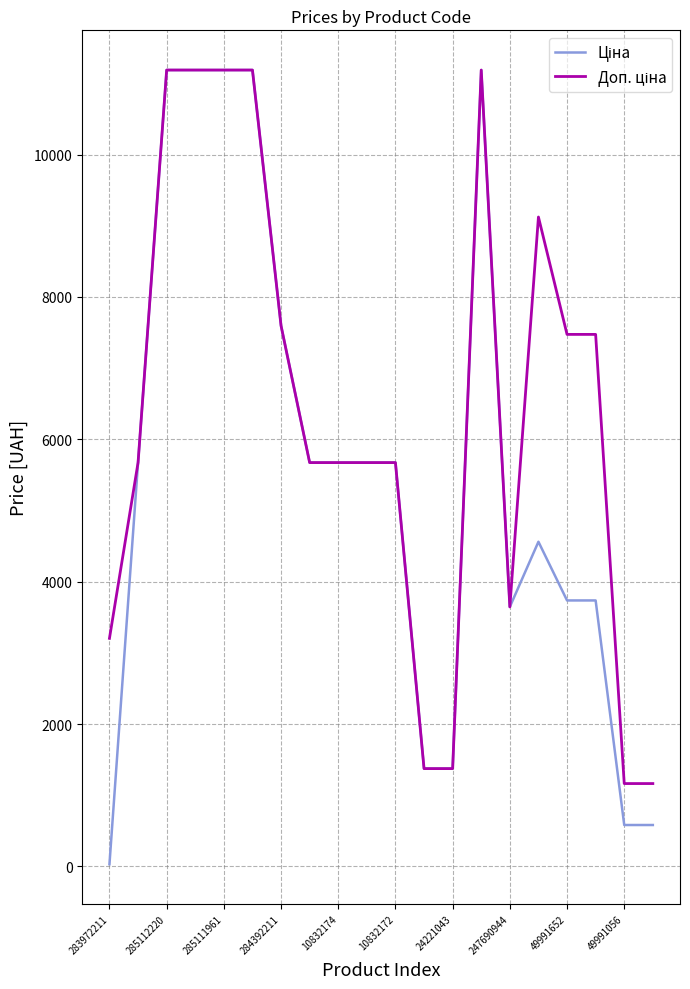

What is the greatest value displayed?

11188.2